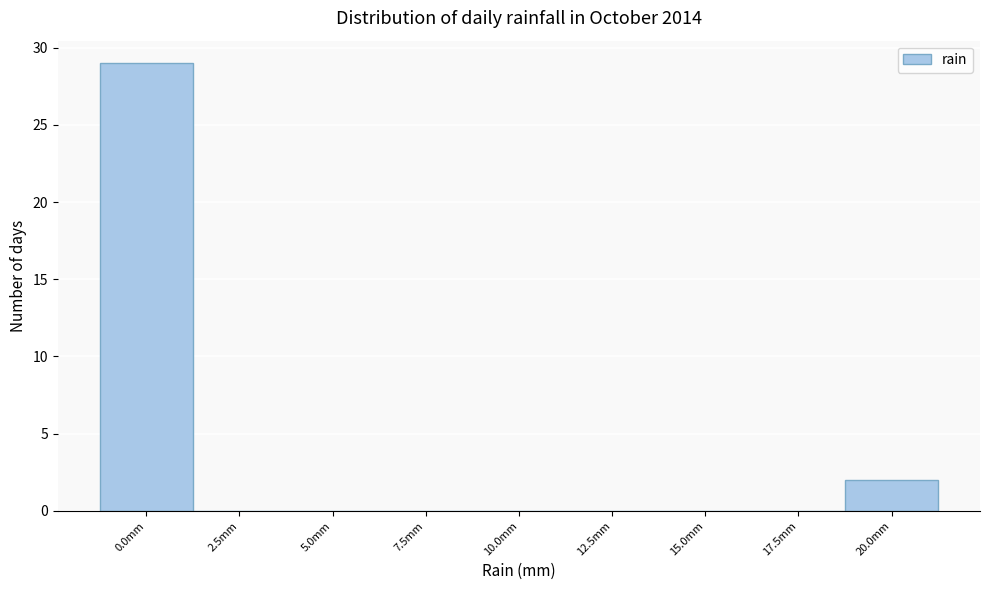

Reading left to right, extract all data points from this chart.

0.0mm=29	2.5mm=0	5.0mm=0	7.5mm=0	10.0mm=0	12.5mm=0	15.0mm=0	17.5mm=0	20.0mm=2